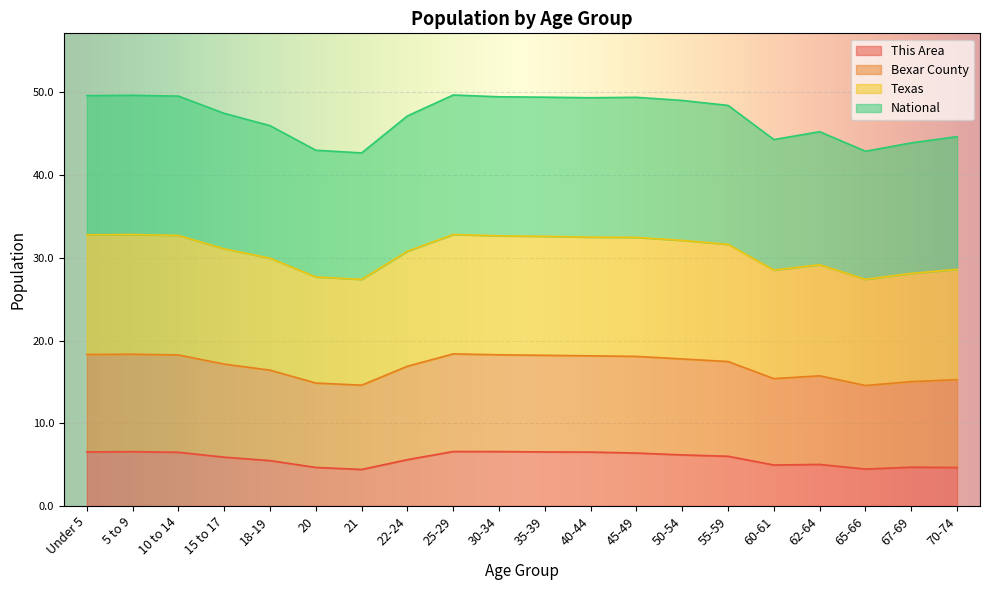

What is the label of the 8th point from the left?

22-24